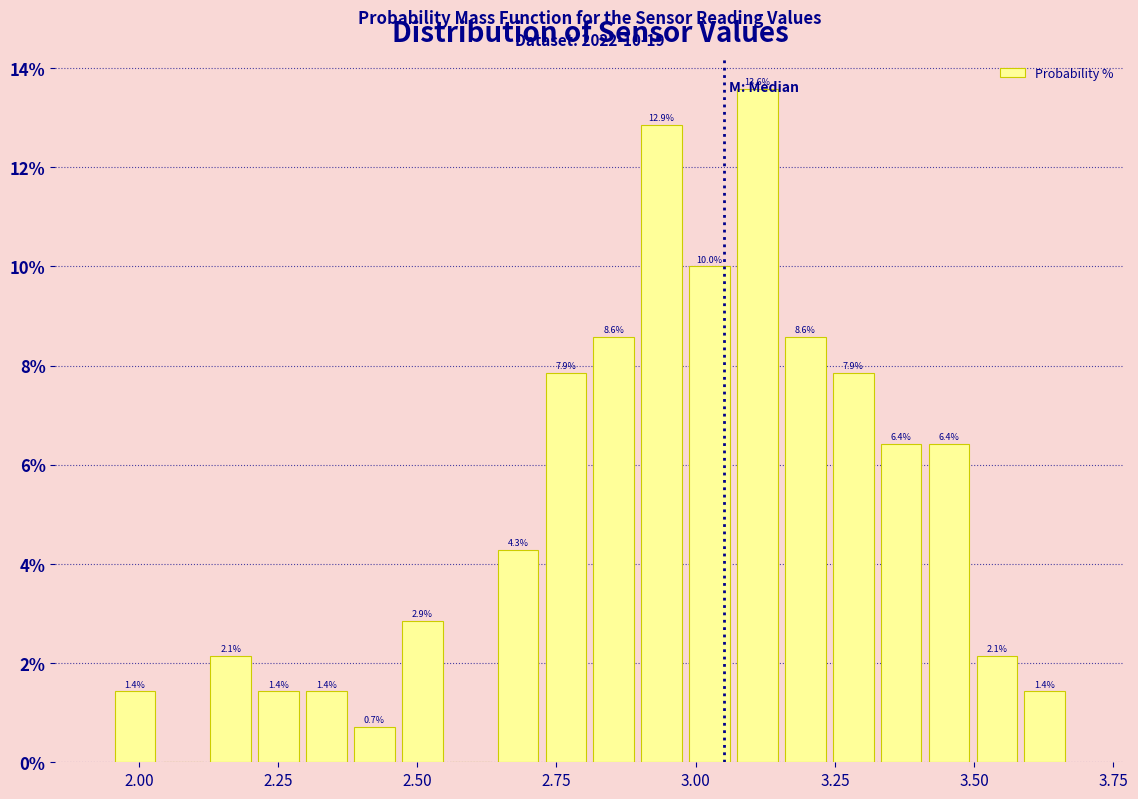

Around what value on the x-axis is the tallest bar? Give the approximate position of its centre, as read against the axis.

3.10